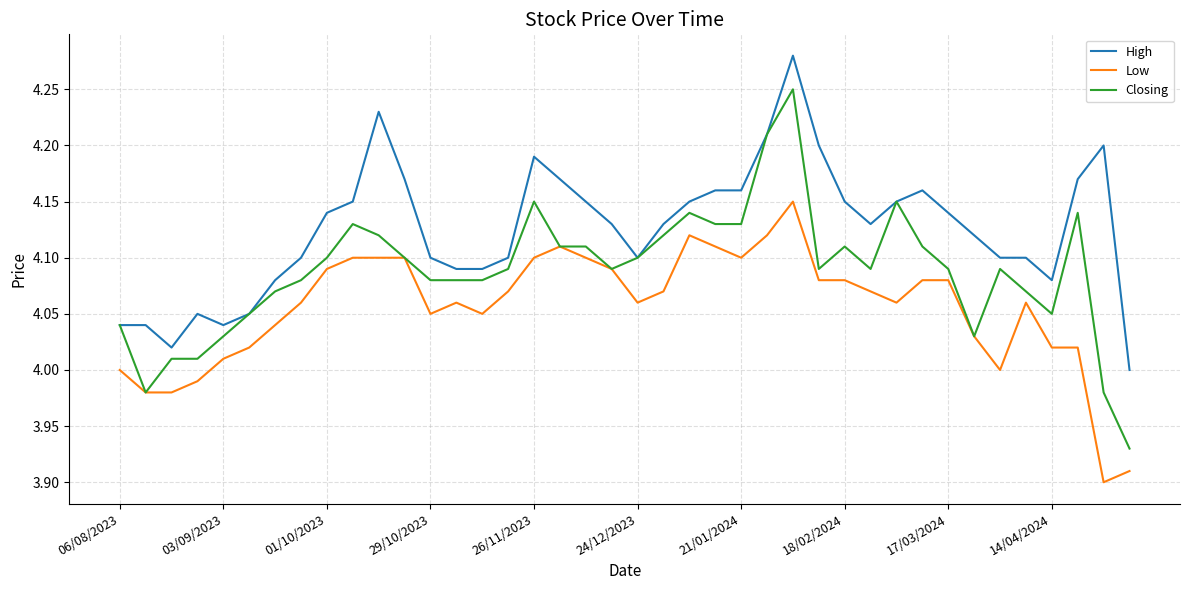

Which series has the largest total across all categories?

High